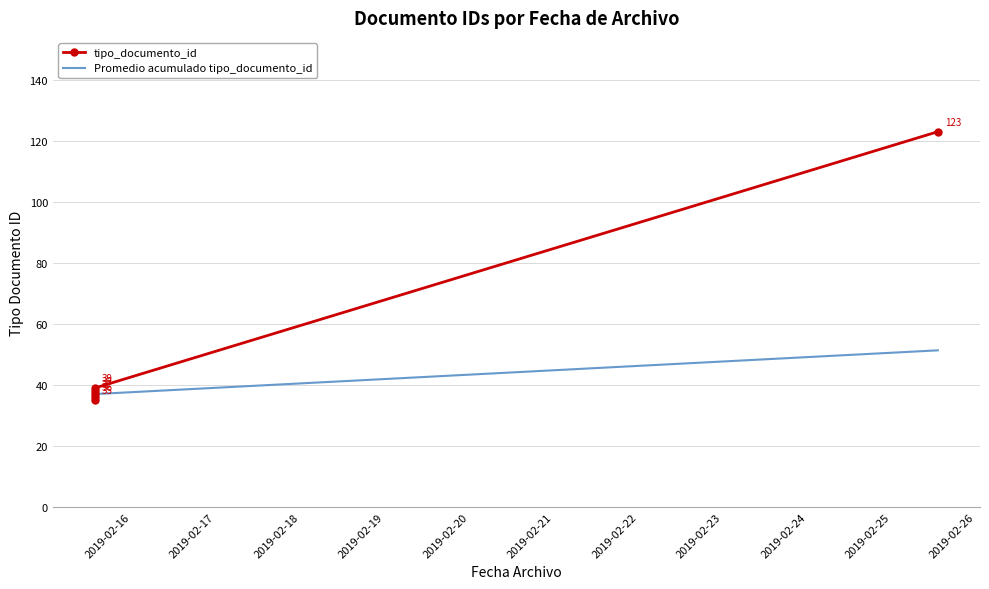

What are all the series names shown in the legend?

tipo_documento_id, Promedio acumulado tipo_documento_id